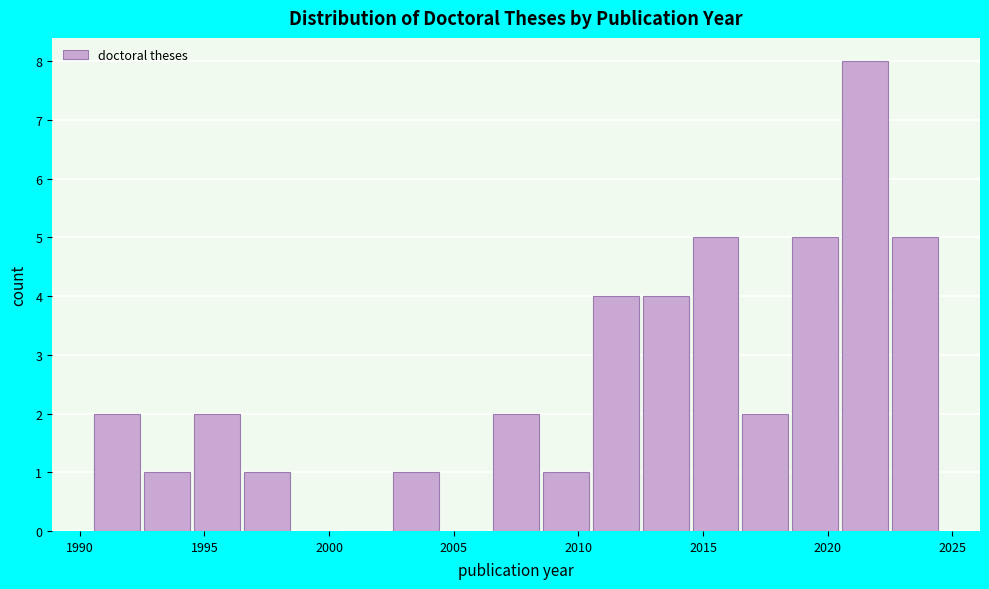

How tall is the bar that spans 1994.5 to 1996.5 on the x-axis? The values are not printed on the chart, so give them approximately, as read against the axis.

2